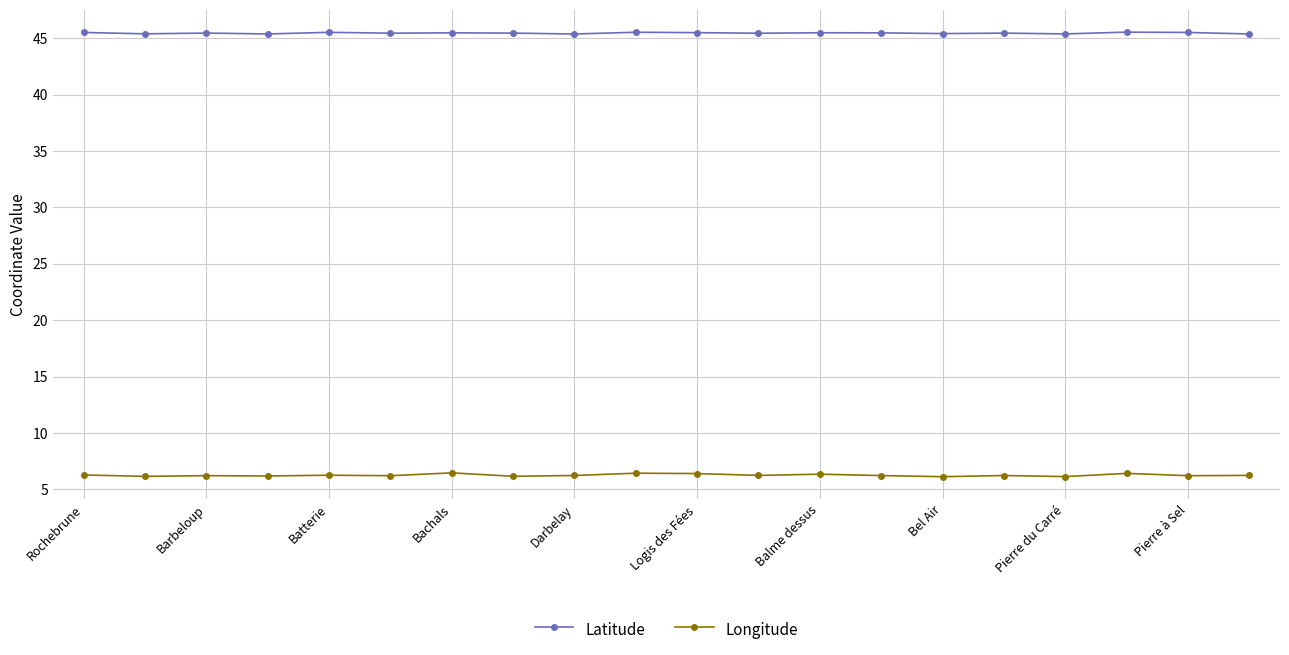

At how many categories does at least one series exceed 12?

20